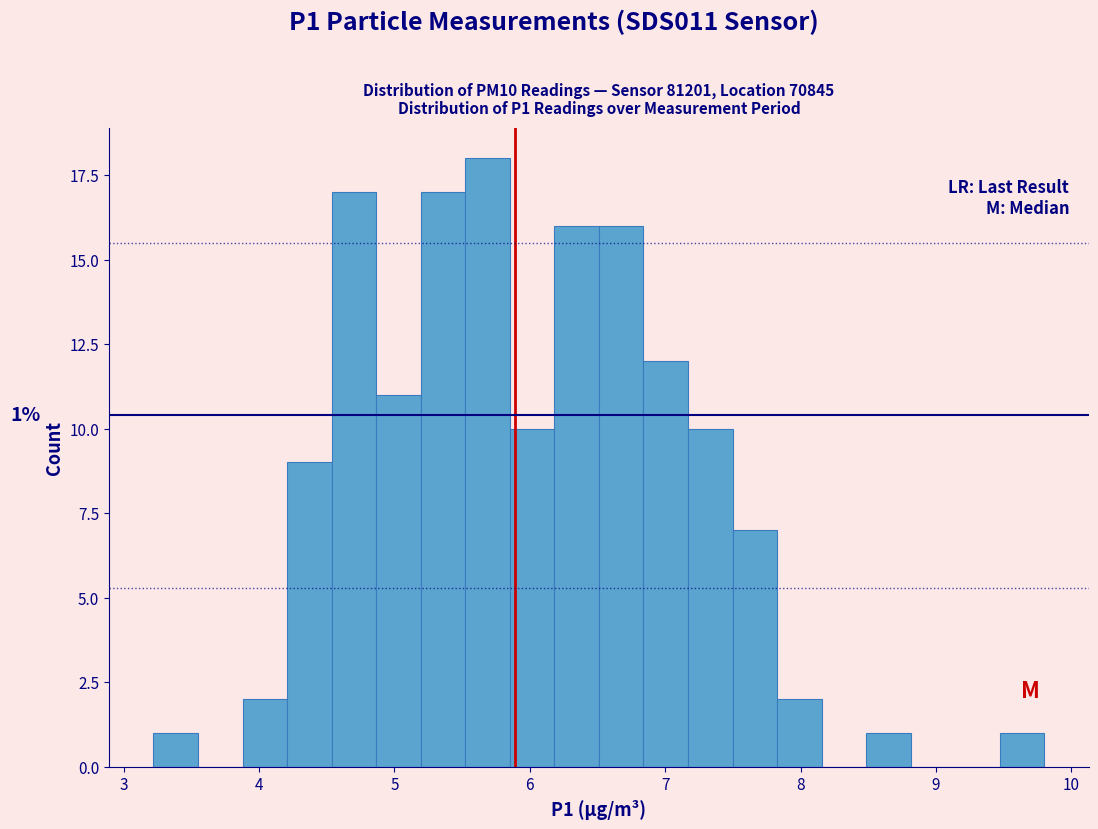

Around what value on the x-axis is the tallest bar? Give the approximate position of its centre, as read against the axis.

5.7